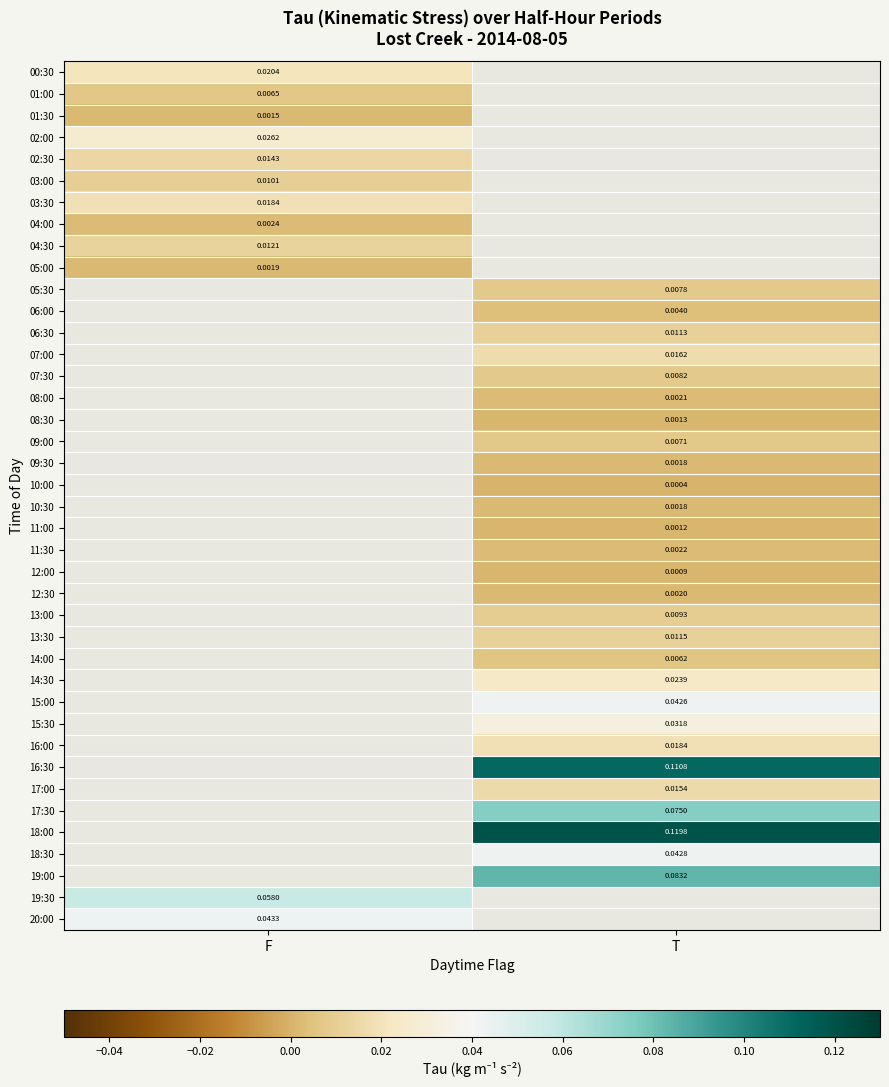

Where does the 14:30 series first go above 0?

T